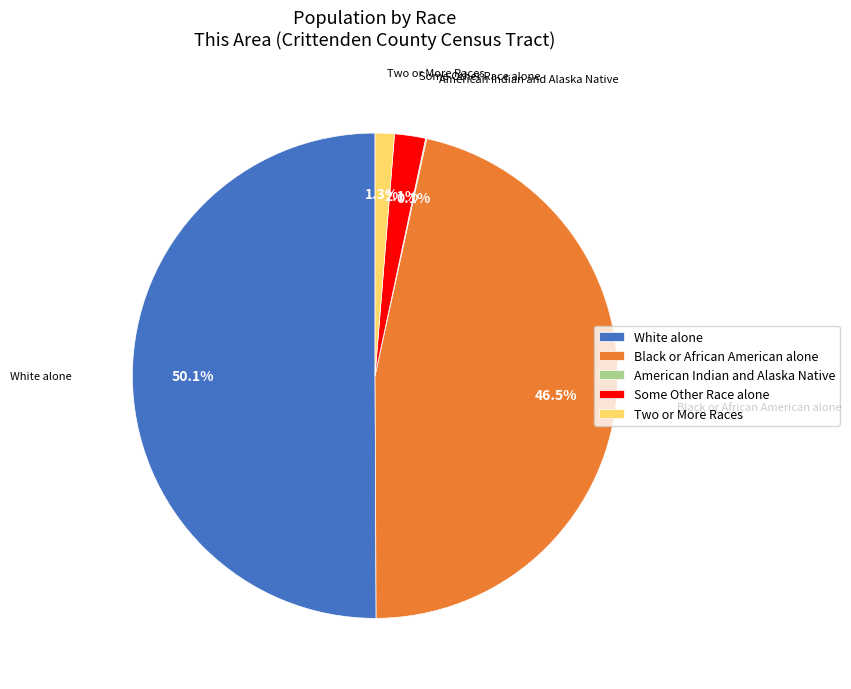

Do White alone and Some Other Race alone together represent more than half of the pie?

Yes